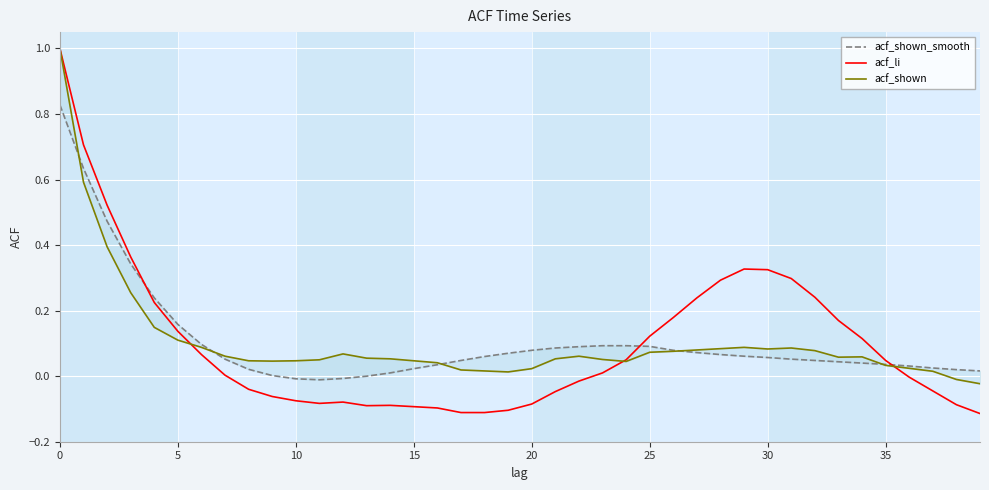

Reading left to right, extract all data points from this chart.

acf_shown_smooth: 0.8	0.6	0.5	0.3	0.2	0.2	0.1	0.1	0.0	0.0	-0.0	-0.0	-0.0	0.0	0.0	0.0	0.0	0.0	0.1	0.1	0.1	0.1	0.1	0.1	0.1	0.1	0.1	0.1	0.1	0.1	0.1	0.1	0.0	0.0	0.0	0.0	0.0	0.0	0.0	0.0
acf_li: 1.0	0.7	0.5	0.4	0.2	0.1	0.1	0.0	-0.0	-0.1	-0.1	-0.1	-0.1	-0.1	-0.1	-0.1	-0.1	-0.1	-0.1	-0.1	-0.1	-0.0	-0.0	0.0	0.1	0.1	0.2	0.2	0.3	0.3	0.3	0.3	0.2	0.2	0.1	0.0	-0.0	-0.0	-0.1	-0.1
acf_shown: 1.0	0.6	0.4	0.3	0.1	0.1	0.1	0.1	0.0	0.0	0.0	0.1	0.1	0.1	0.1	0.0	0.0	0.0	0.0	0.0	0.0	0.1	0.1	0.1	0.0	0.1	0.1	0.1	0.1	0.1	0.1	0.1	0.1	0.1	0.1	0.0	0.0	0.0	-0.0	-0.0